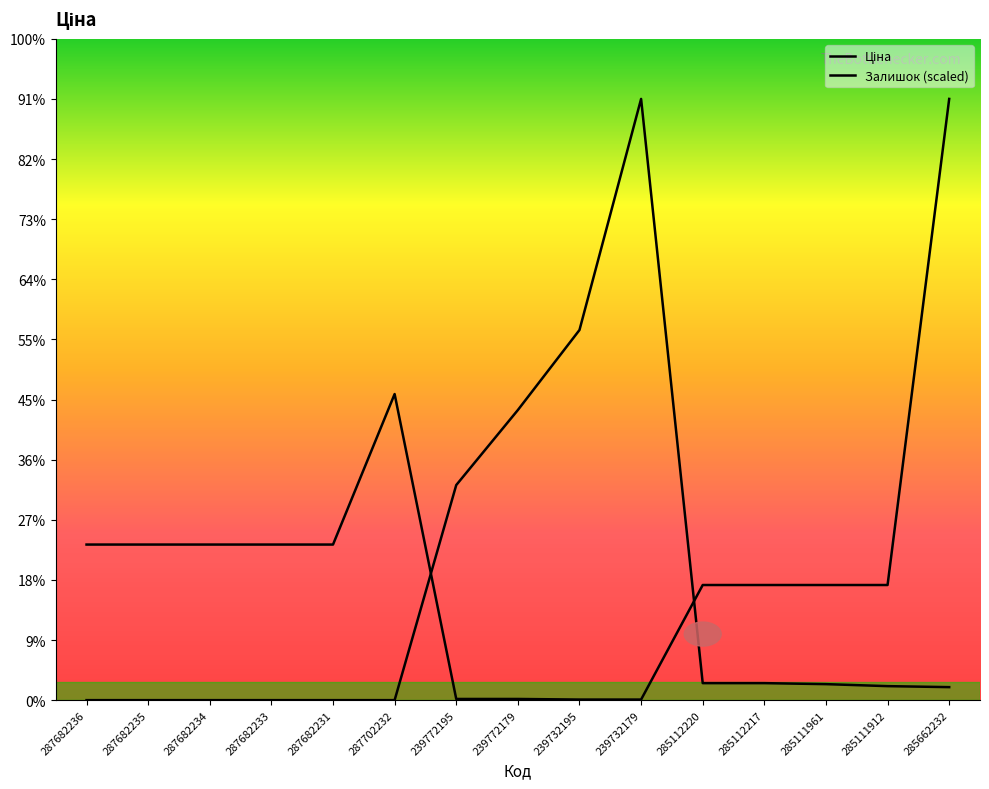

Which series has the largest total across all categories?

Ціна